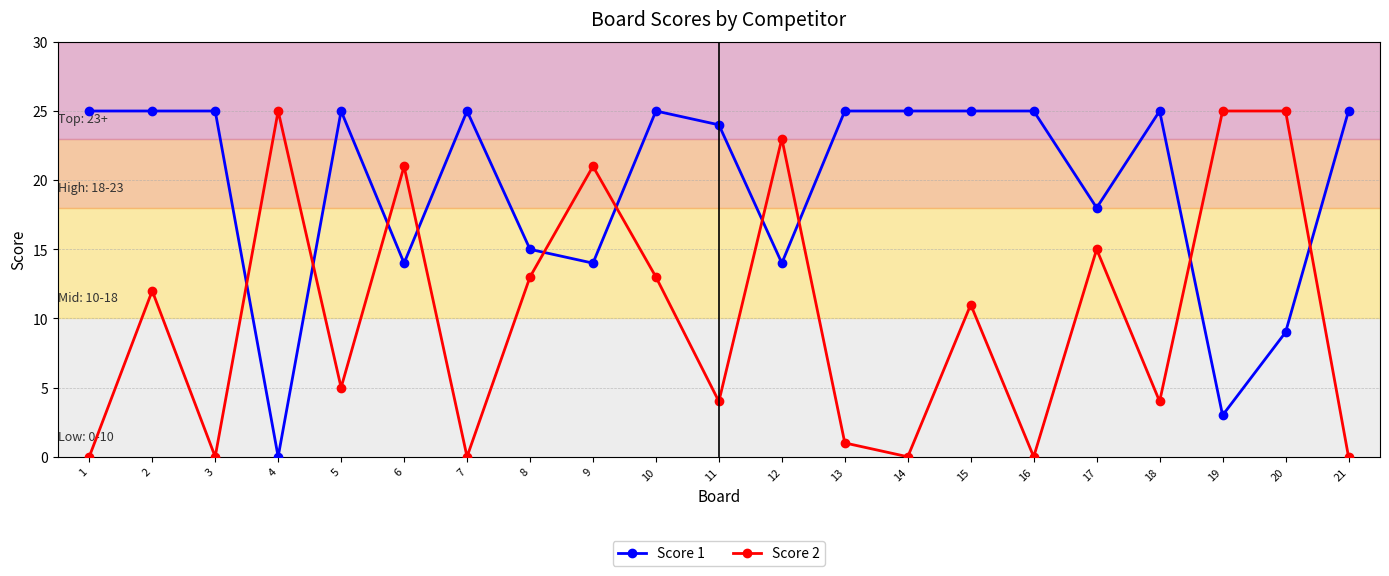

The Score 1 series shows 9 at 12. True or false?

False